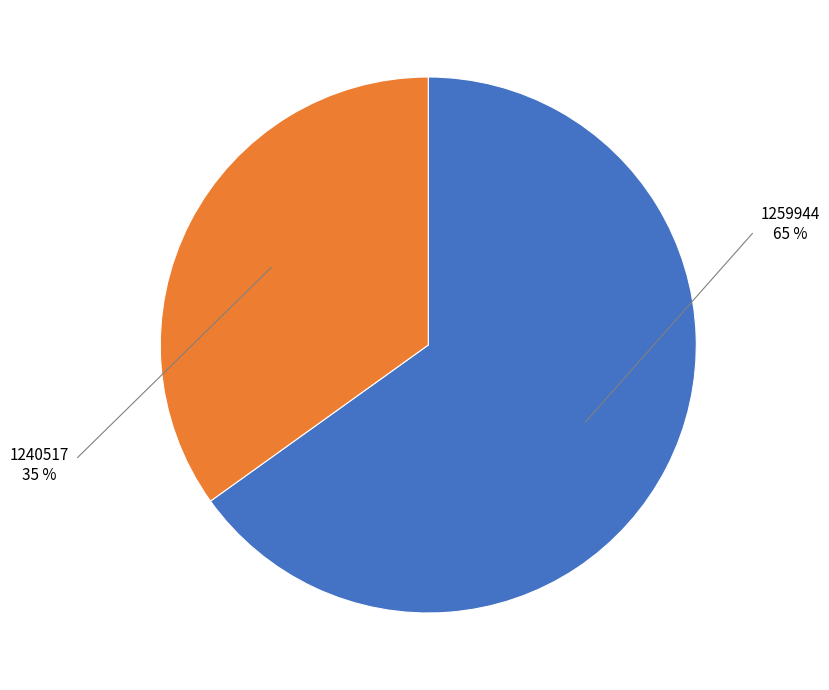

Does any single category account for the majority?

Yes